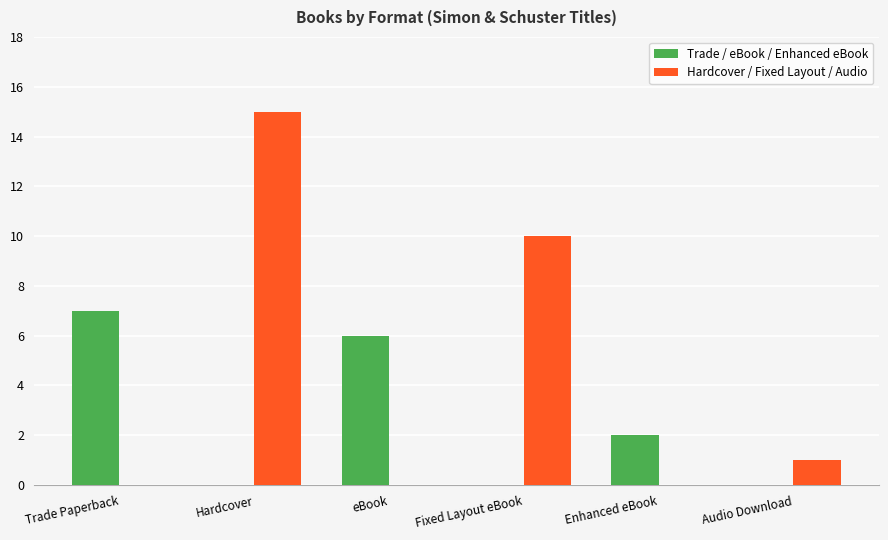

Is it true that Hardcover / Fixed Layout / Audio equals 1 at Audio Download?

True